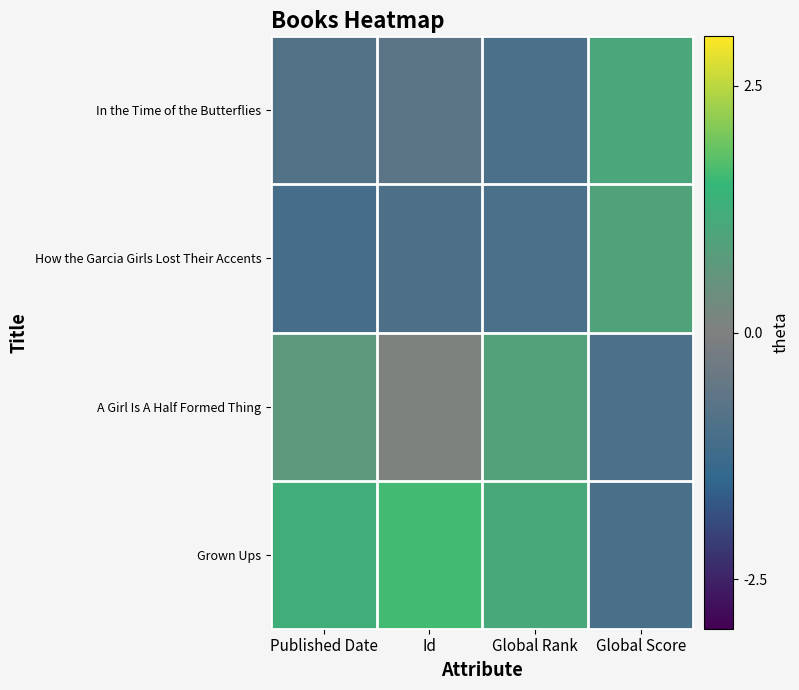

Which series has the largest total across all categories?

Grown Ups